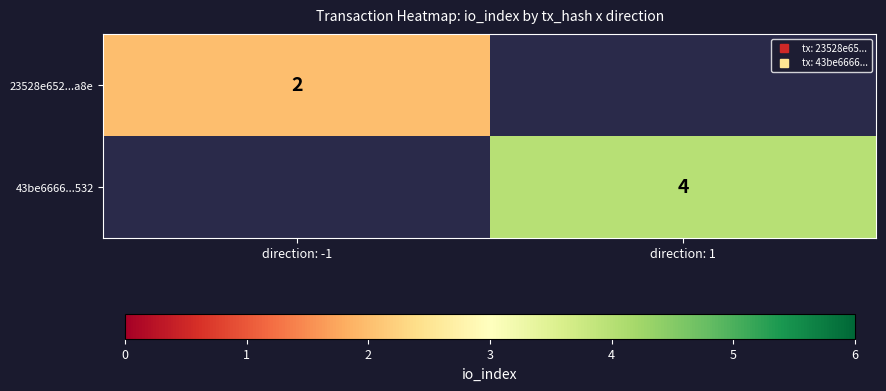

The 23528e652...a8e series shows 1.1 at direction: -1. True or false?

False